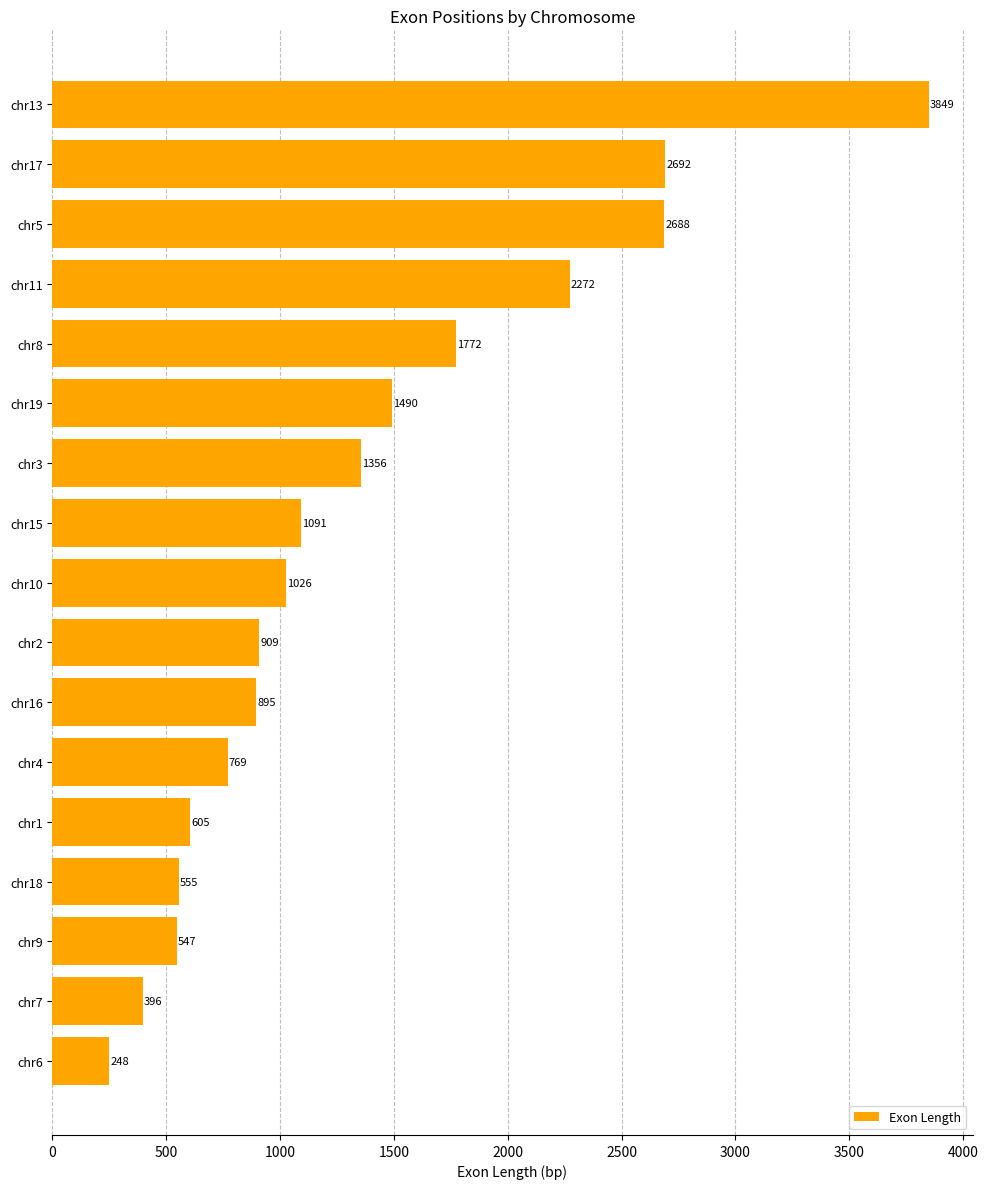

What is the average value?

1362